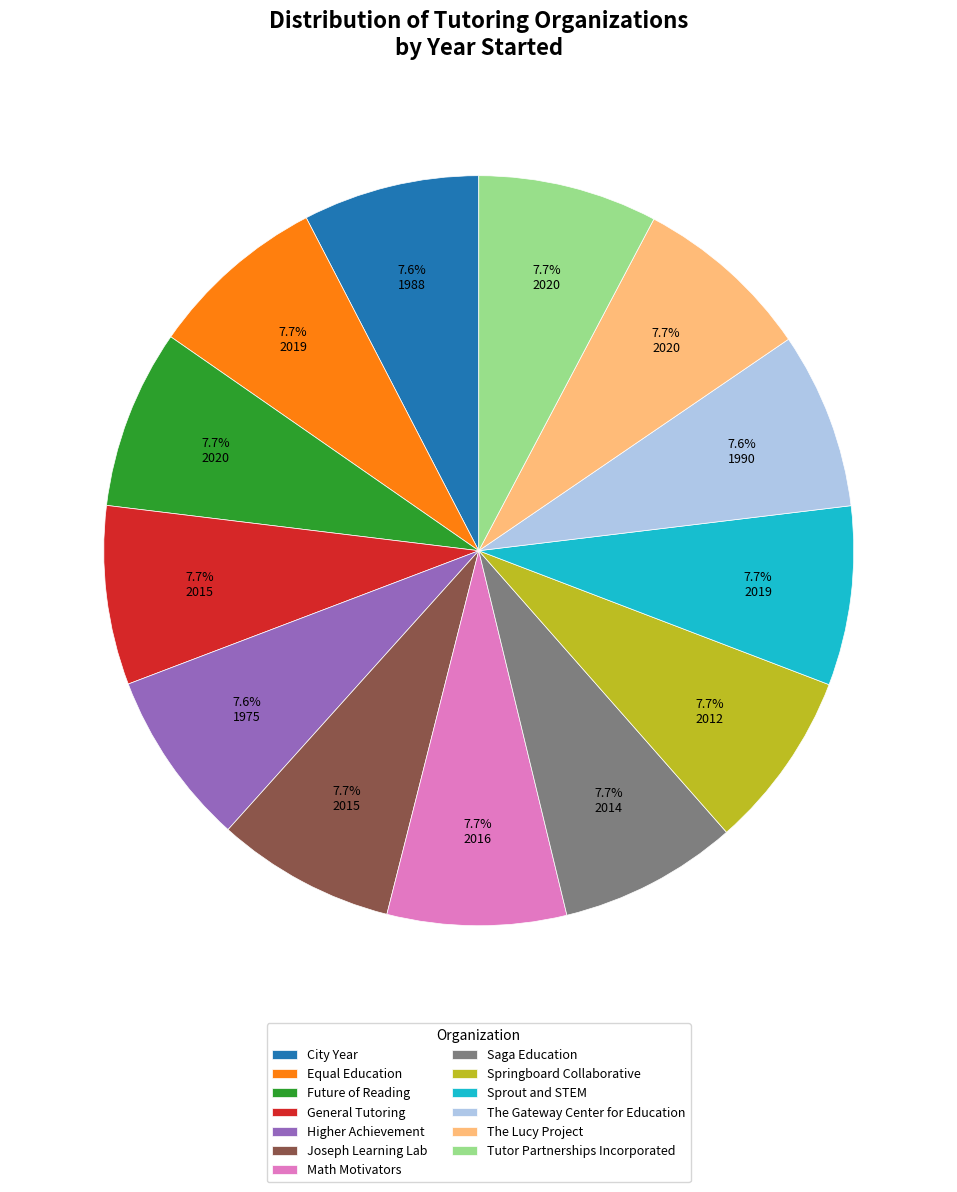

True or false: Math Motivators accounts for 1% of the total.

False